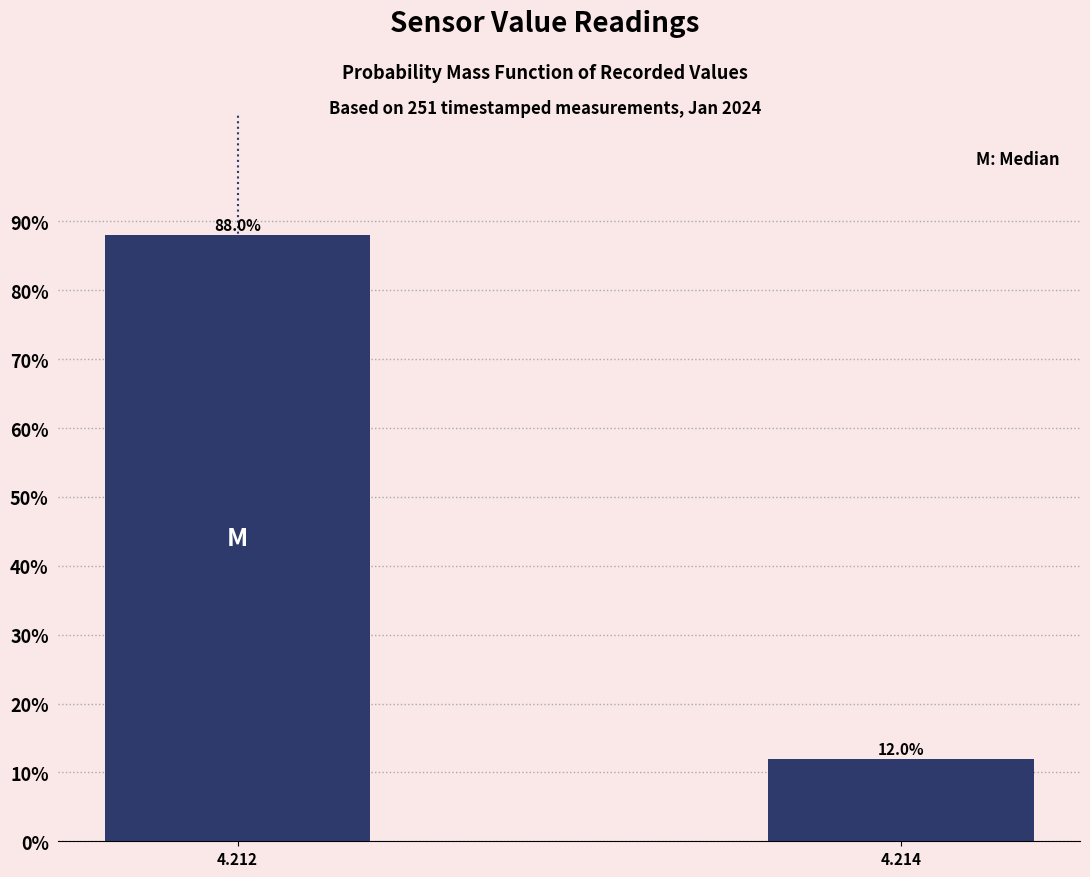

Reading left to right, list all the values displayed in this chart.

88	12